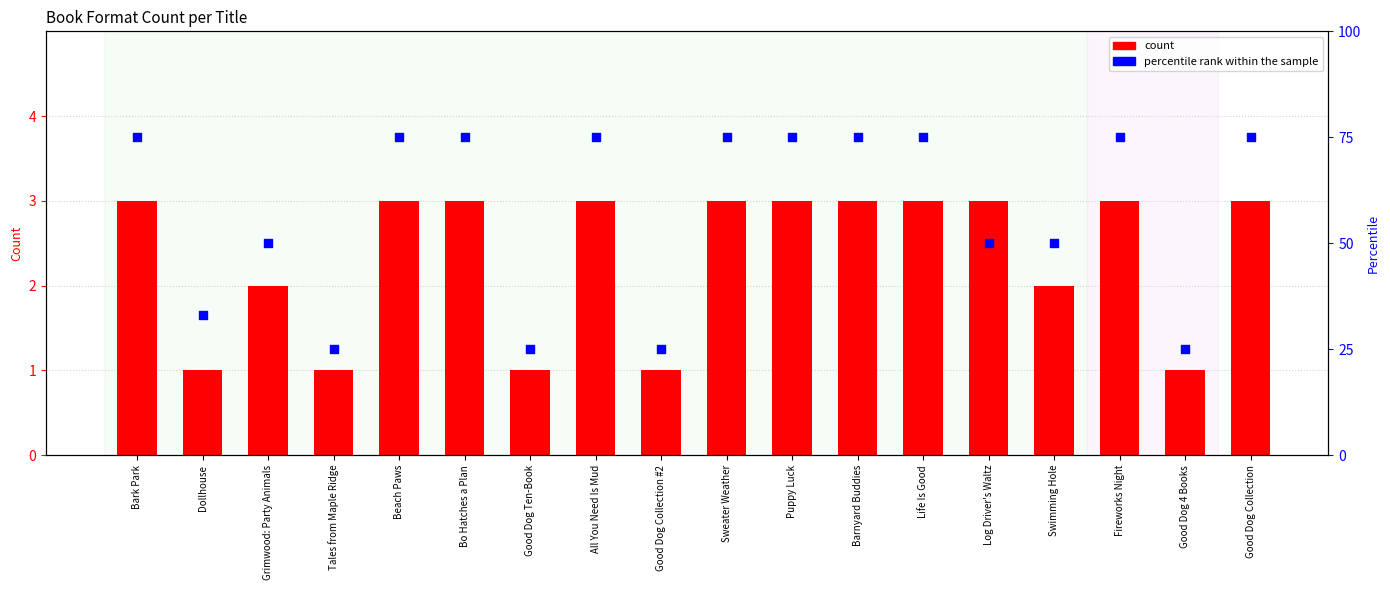

At how many categories does at least one series exceed 64?

10